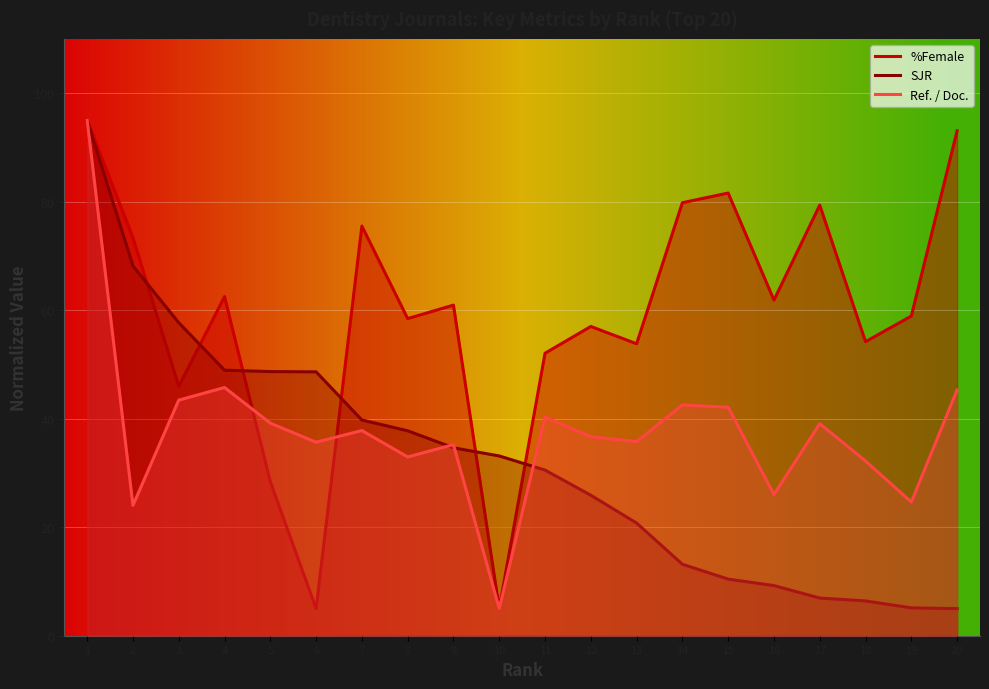

Where is Ref. / Doc. nearest to the value 50?

4